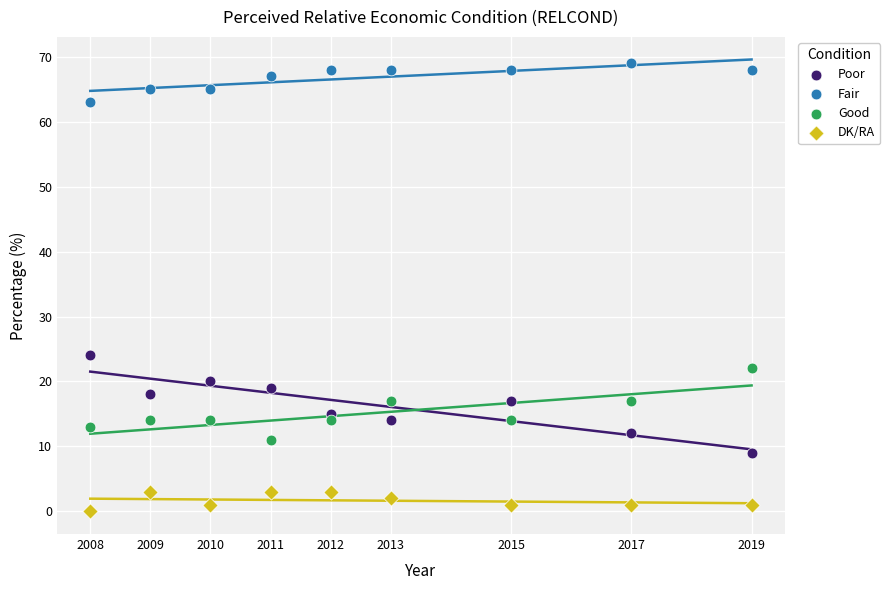

What are all the series names shown in the legend?

Poor, Fair, Good, DK/RA